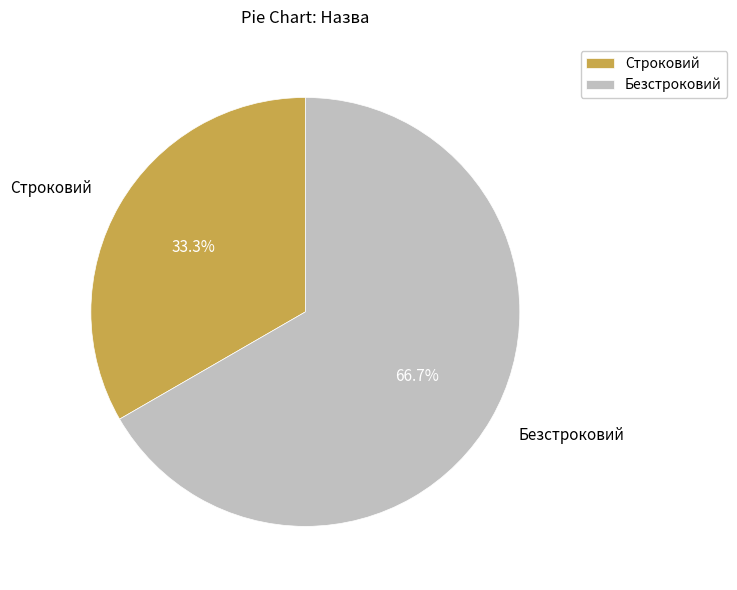

Does any single category account for the majority?

Yes